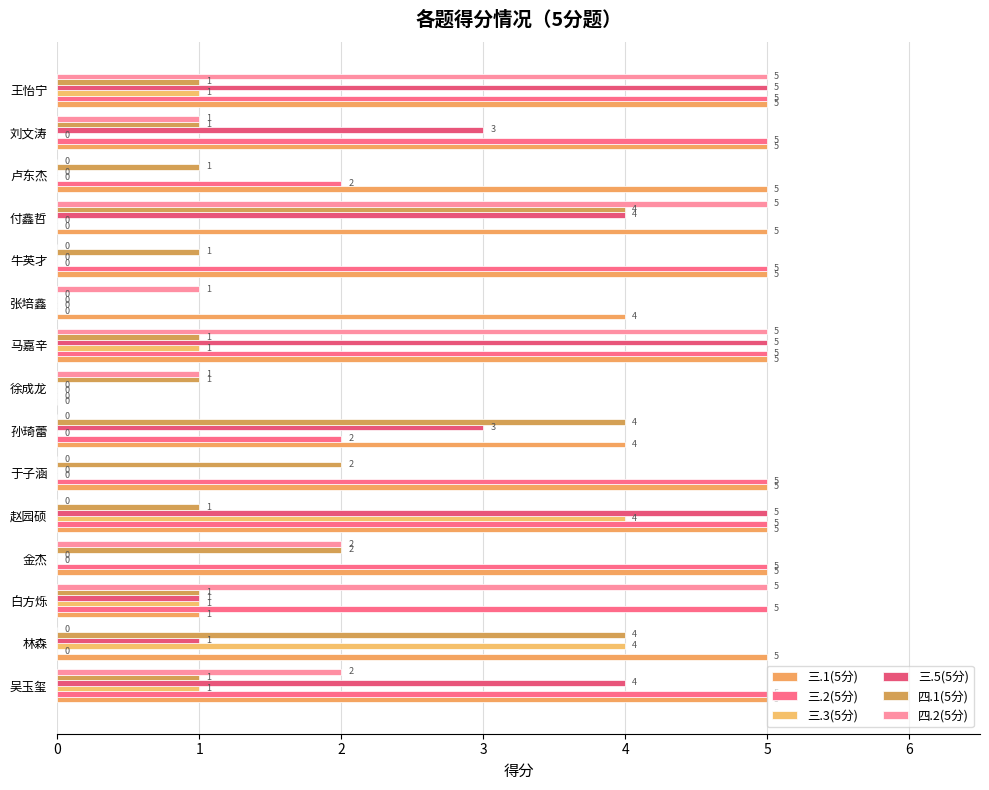

Where is 三.5(5分) nearest to the value 2?

林森